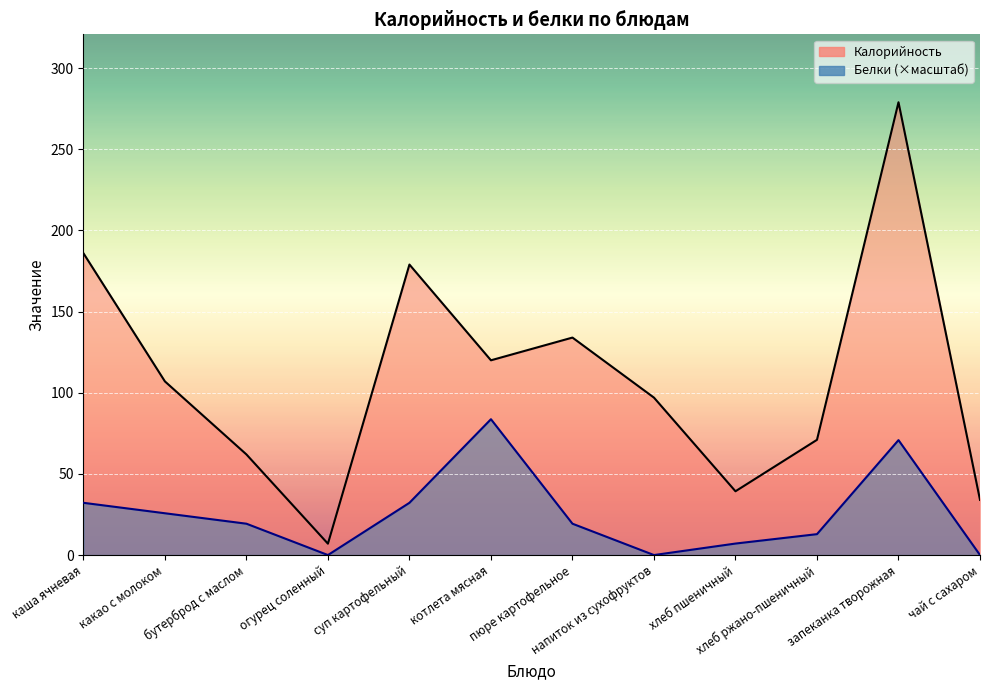

How many interior local peaks does the Калорийность series have?

3